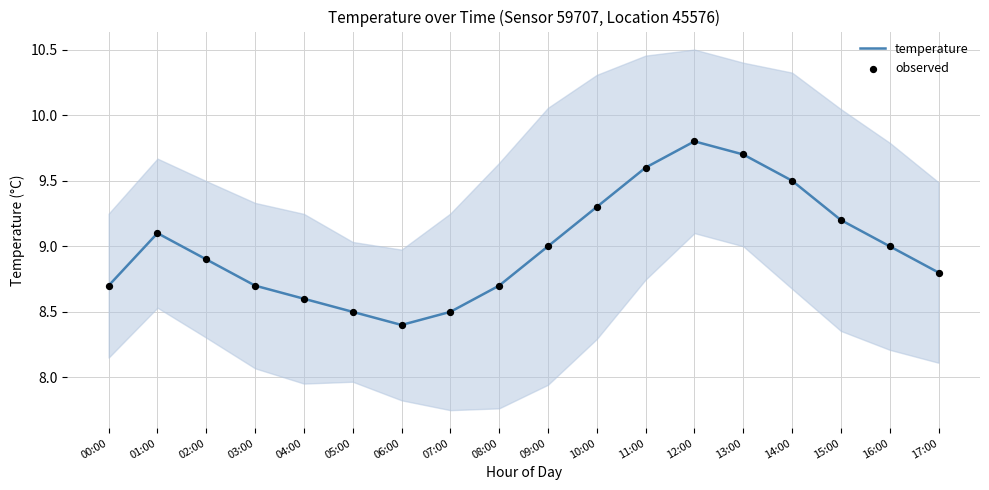

At which category is the sum across all series the highest?

12:00